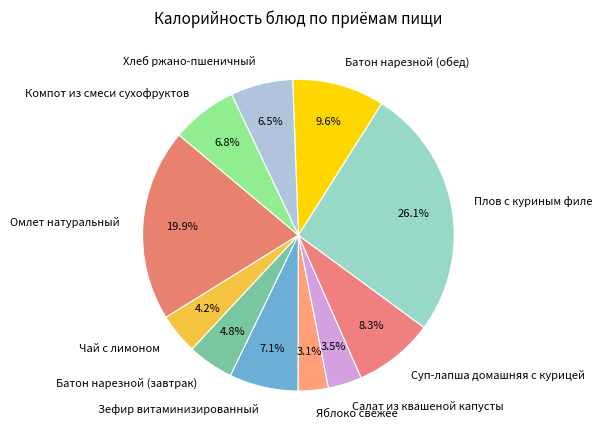

How many segments does this pie chart have?

11